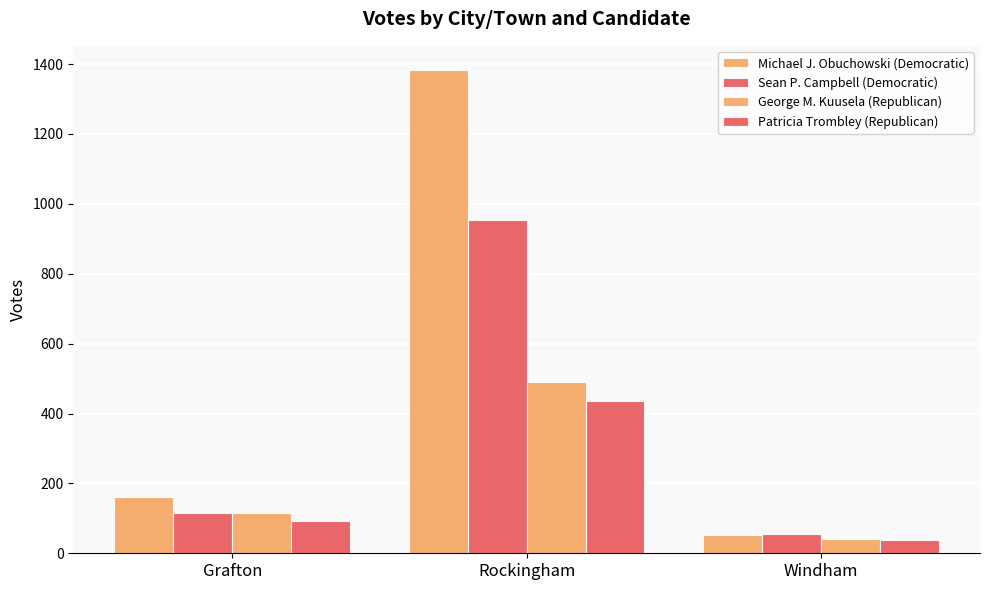

Are the bars horizontal?

No